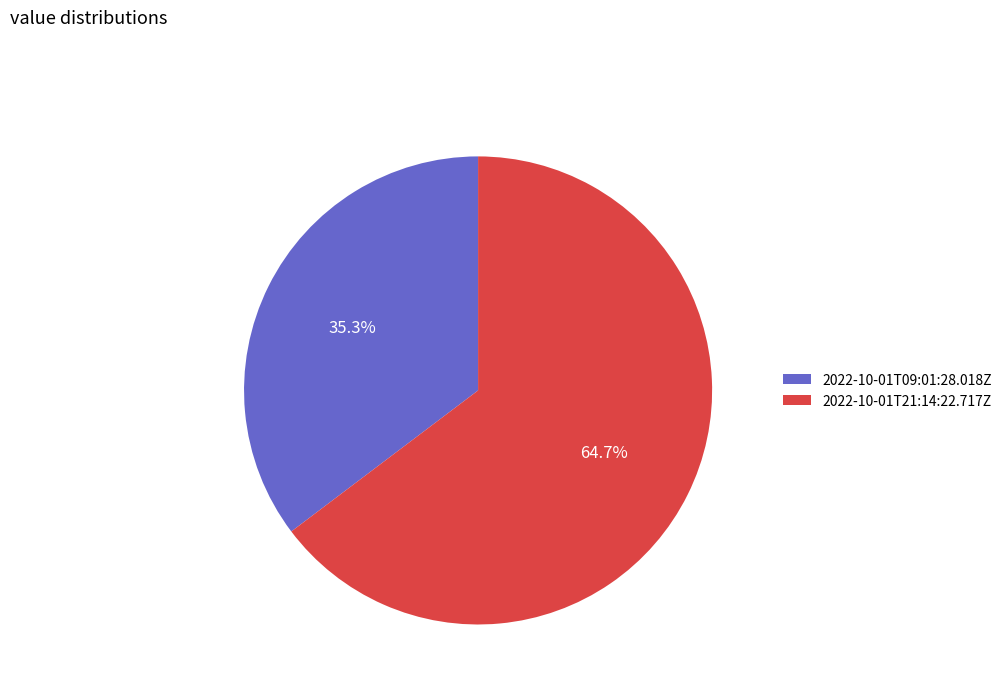

Is there a majority slice in this chart?

Yes